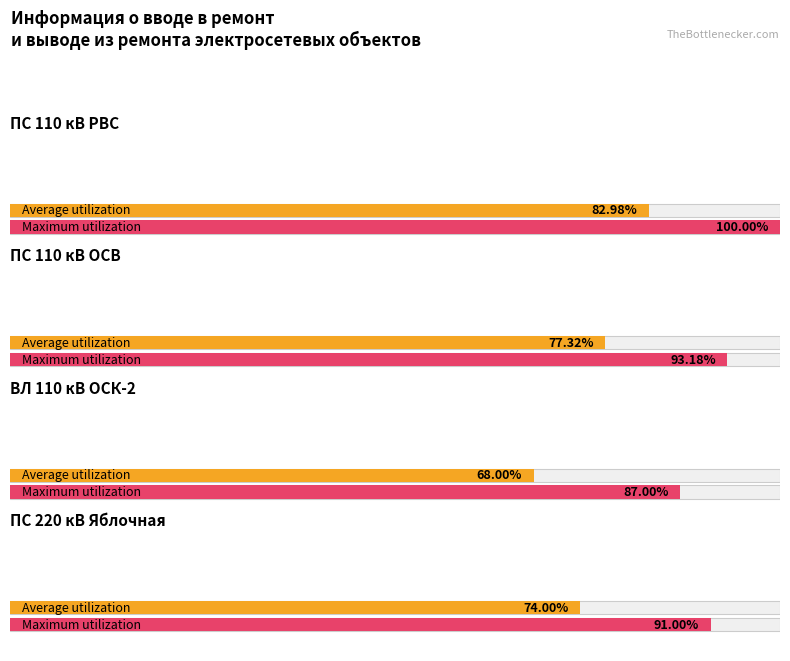

Which category has the lowest value in the Average utilization series?

ВЛ 110 кВ ОСК-2